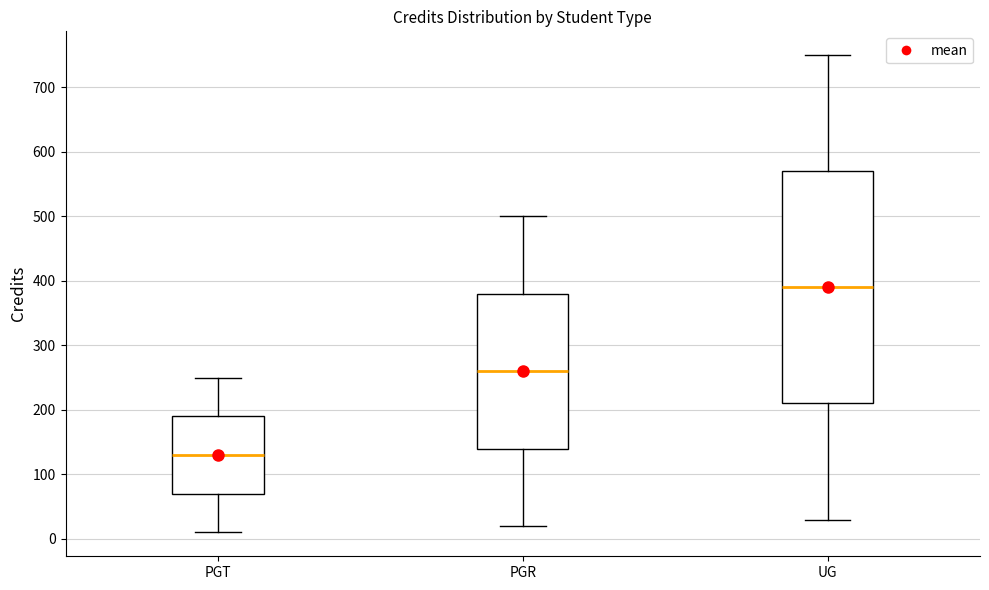

Which box's median line is the lowest?

PGT